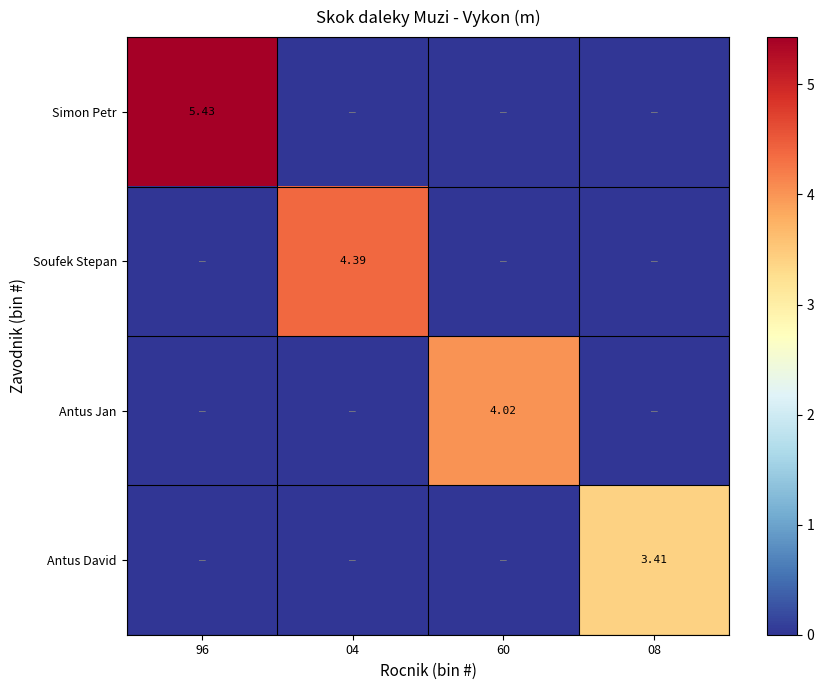

At which category is the sum across all series the highest?

96